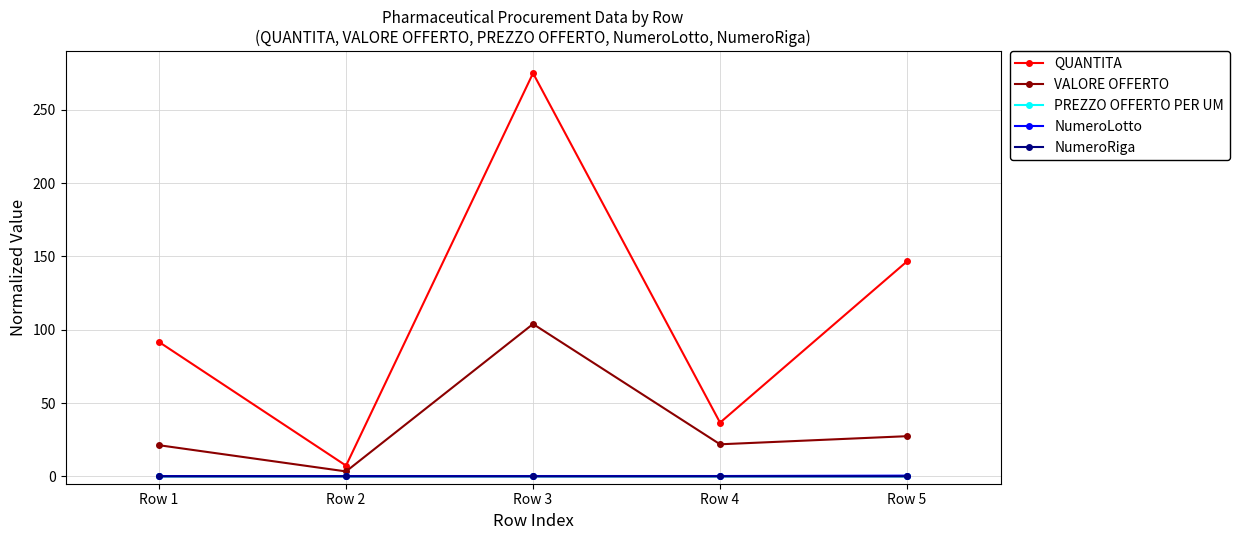

List the labels in order of QUANTITA value, largest first.

Row 3, Row 5, Row 1, Row 4, Row 2